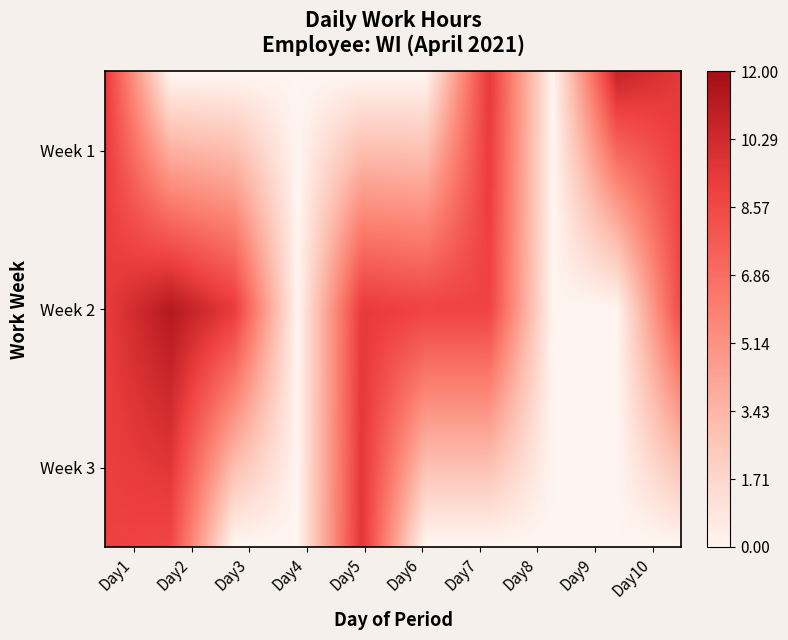

What is the greatest value displayed?

11.4